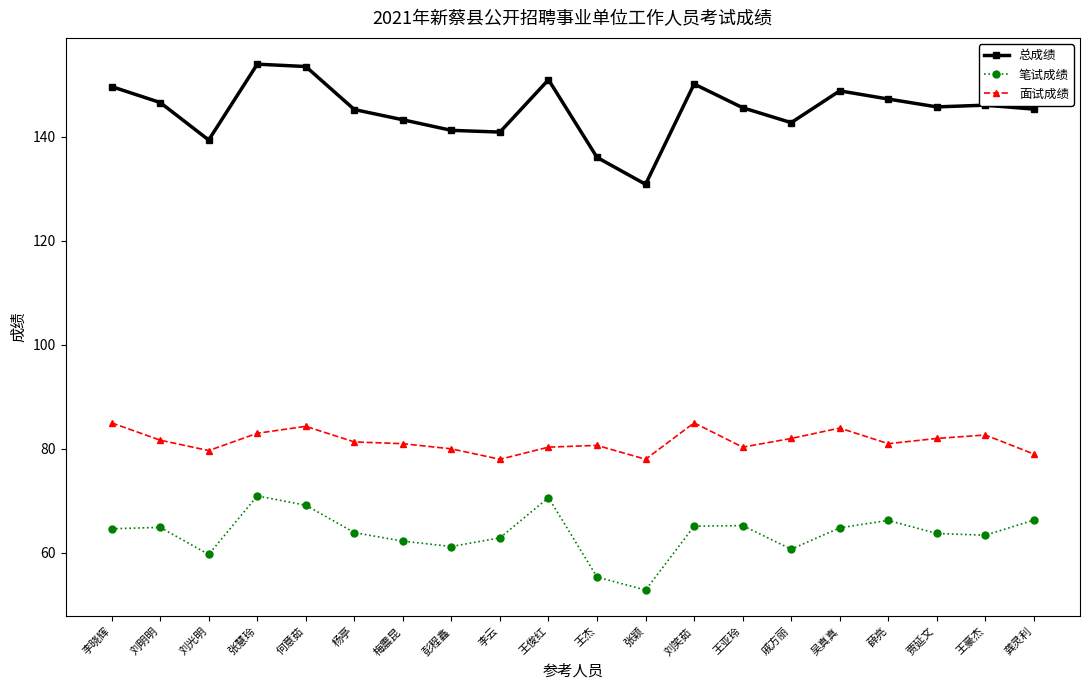

Which series has the largest total across all categories?

总成绩